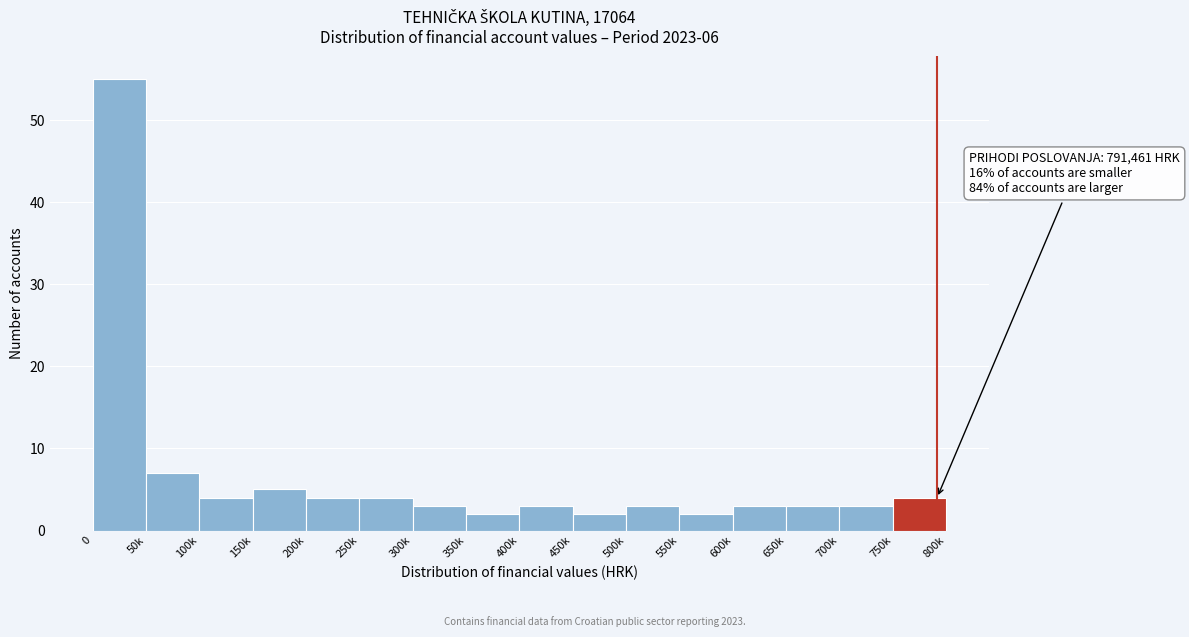

Reading left to right, transcribe all the data shown in this chart.

55	7	4	5	4	4	3	2	3	2	3	2	3	3	3	4